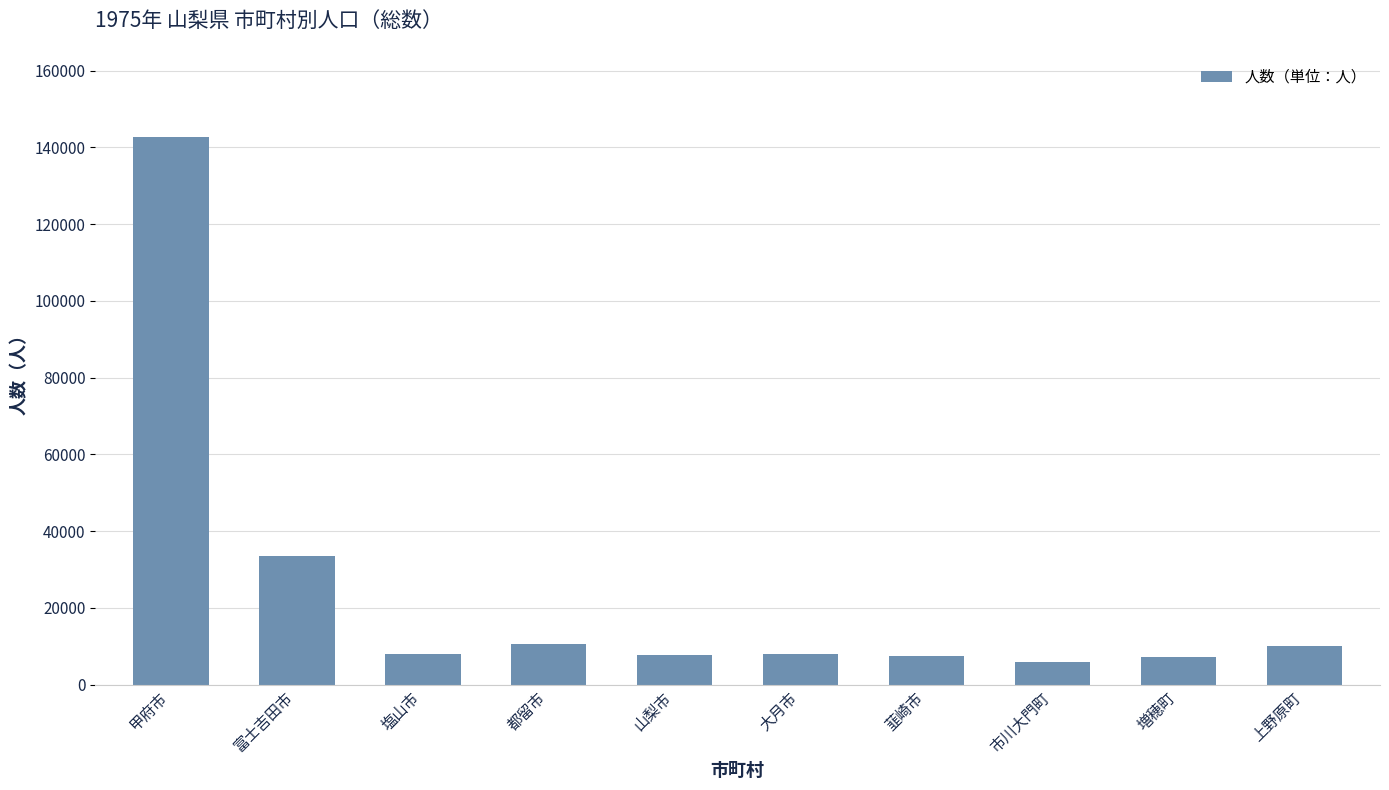

What is the average value?

24116